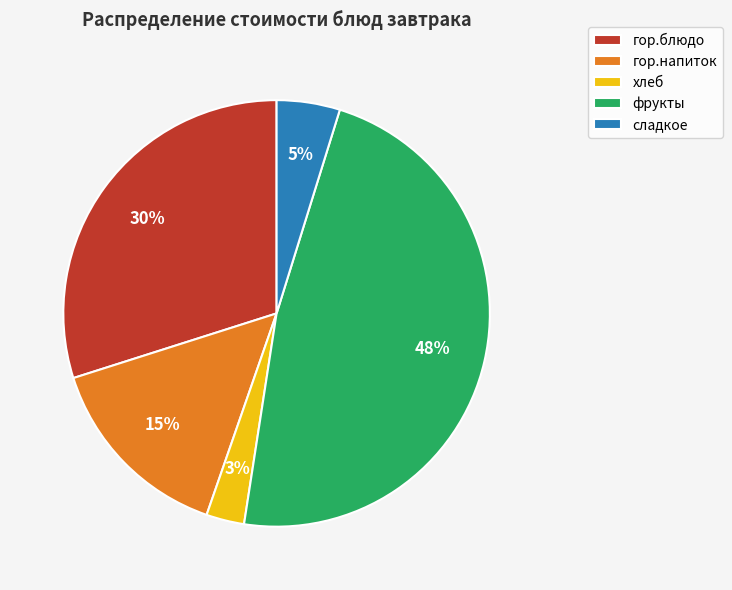

Combined, do гор.блюдо and сладкое account for over 50%?

No